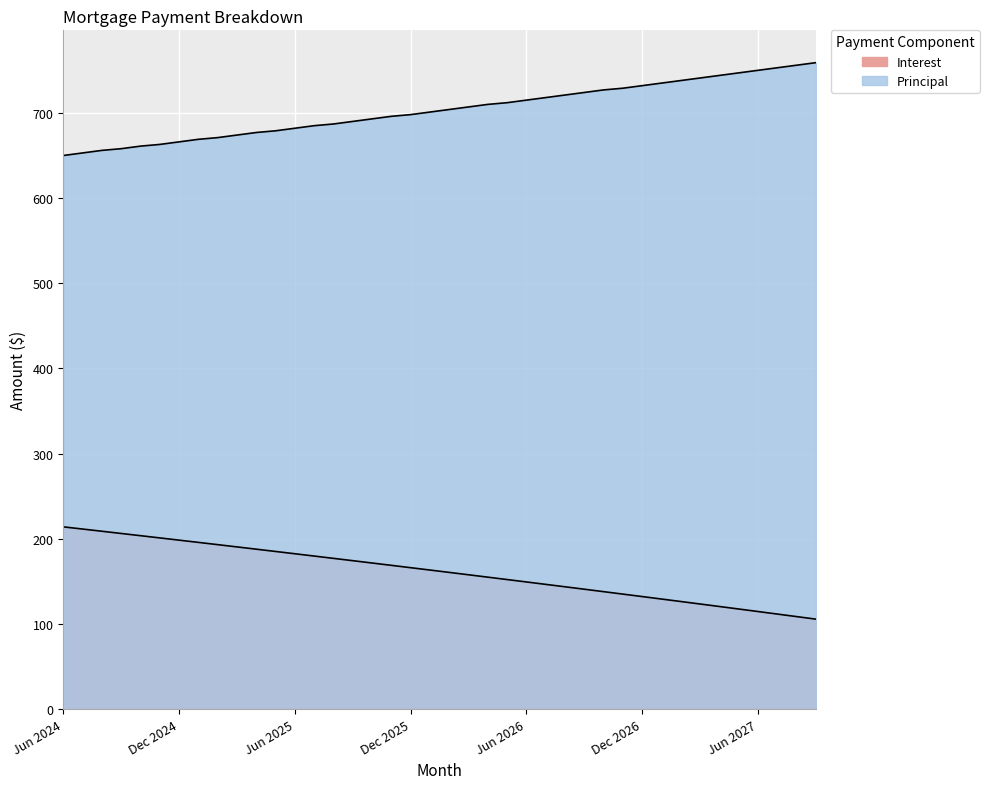

What is the minimum value for Interest?

105.7